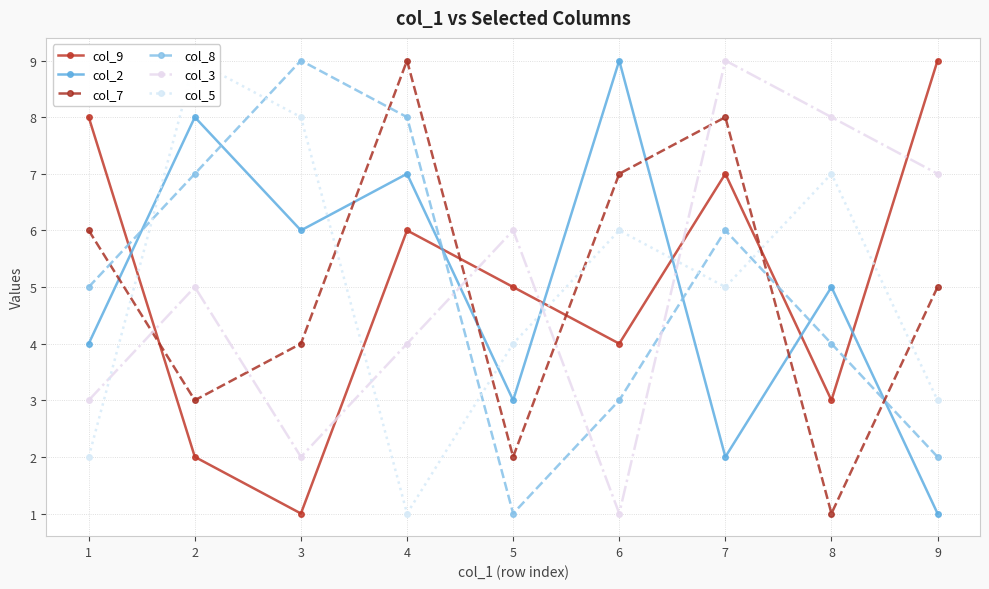

The value of col_7 at 3 is 2. True or false?

False